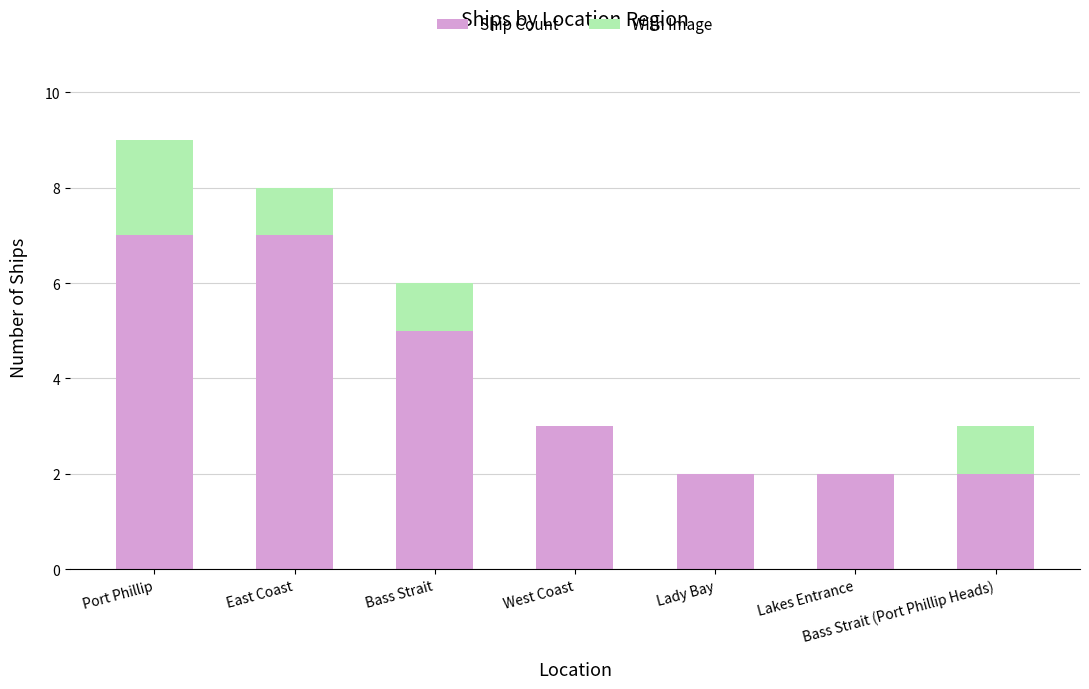

True or false: Ship Count has a value of 2 at Lady Bay.

True